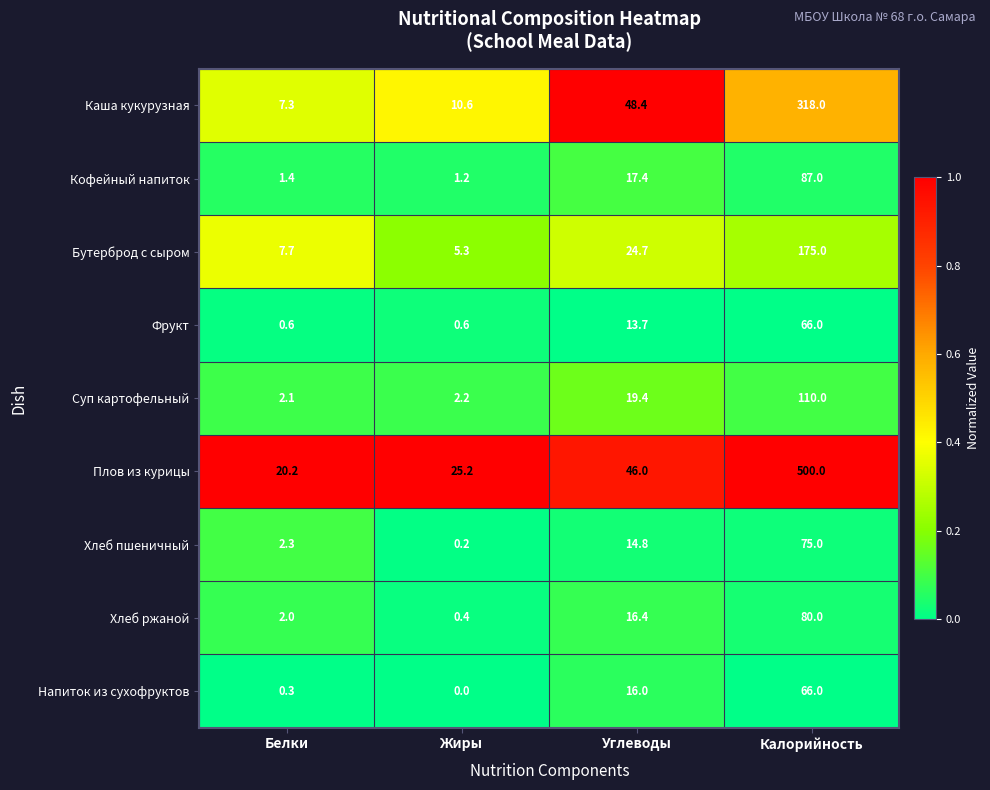

Which series has the largest total across all categories?

Плов из курицы